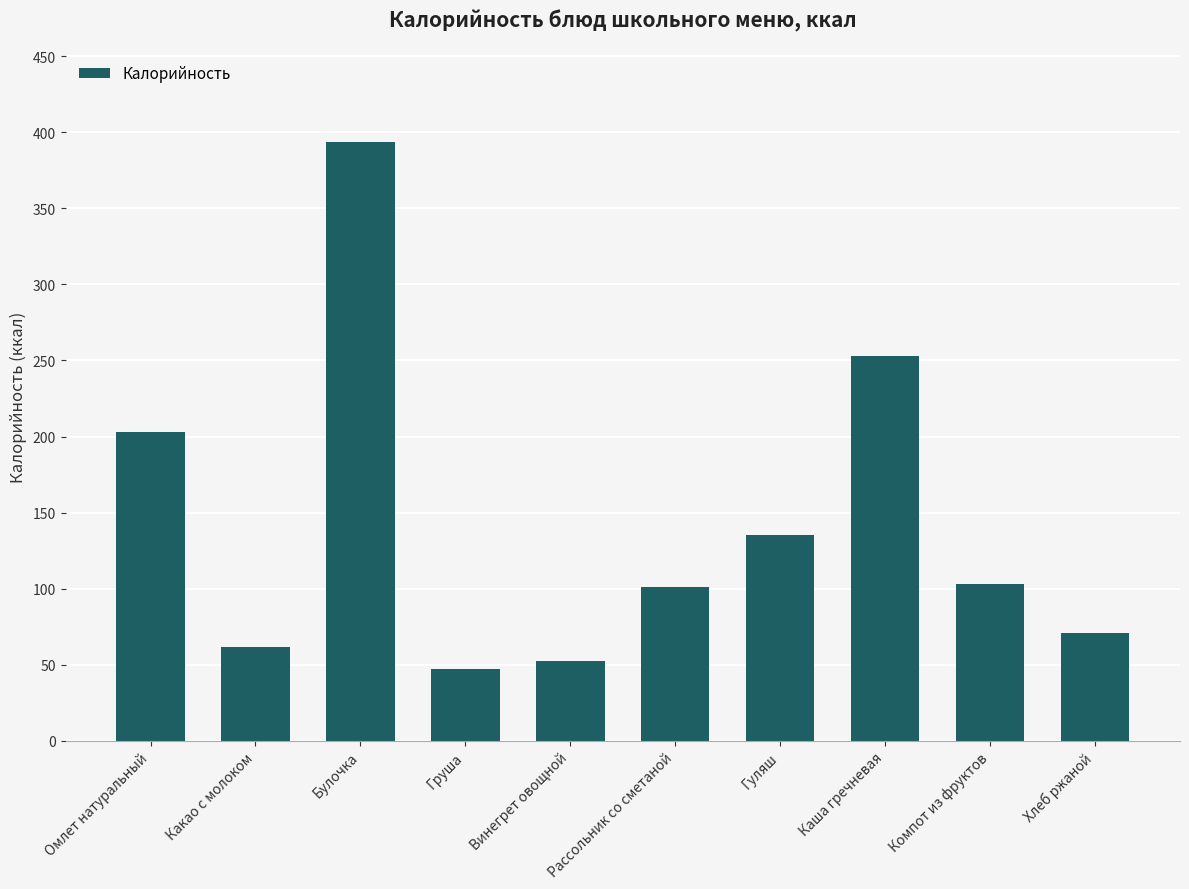

What is the label of the 1st bar from the right?

Хлеб ржаной